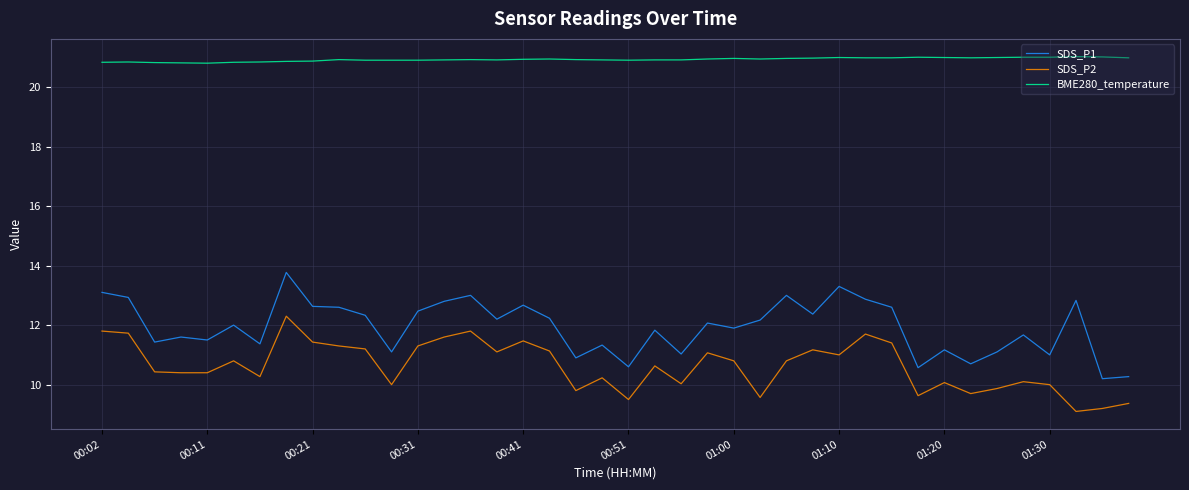

What are all the series names shown in the legend?

SDS_P1, SDS_P2, BME280_temperature